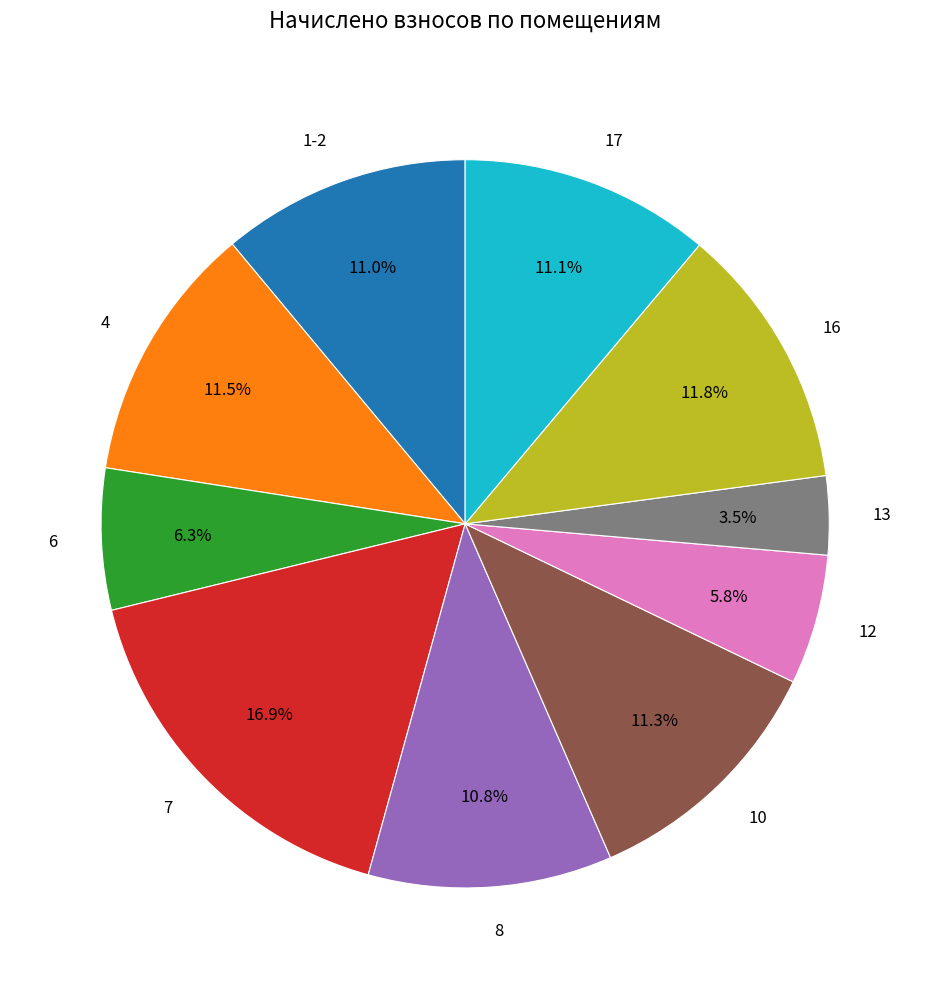

What is the smallest slice in the pie chart?

13